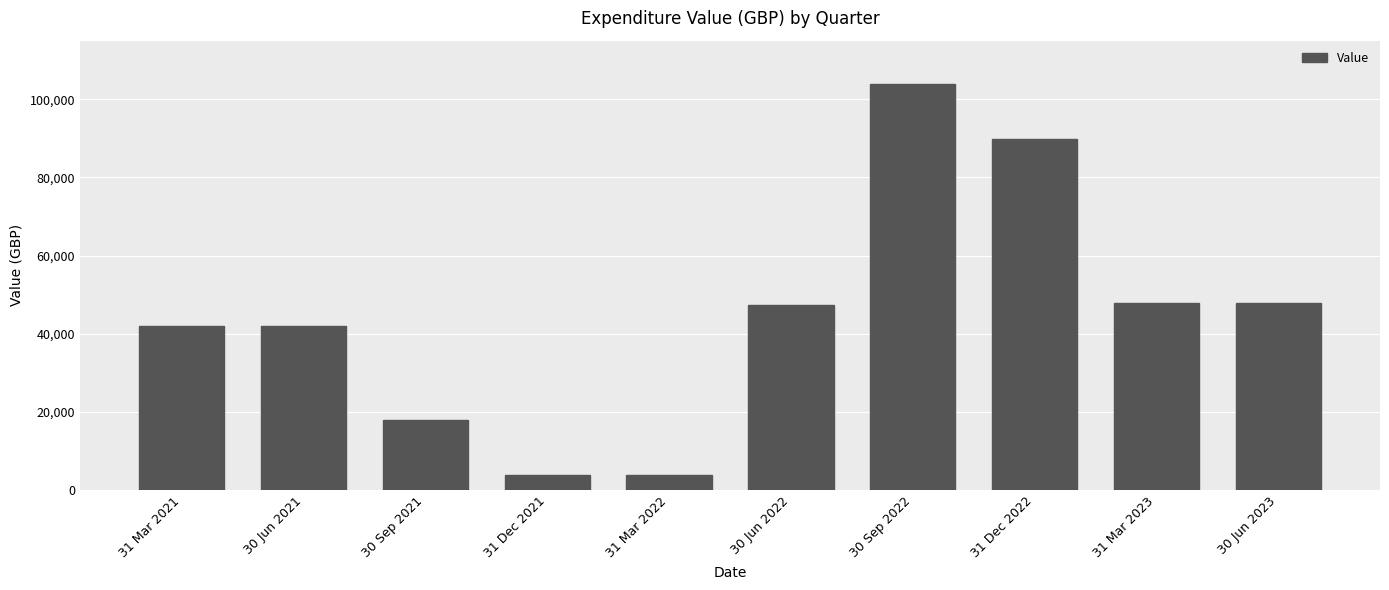

What is the change in value from 31 Mar 2022 to 31 Dec 2022?

+85952.7